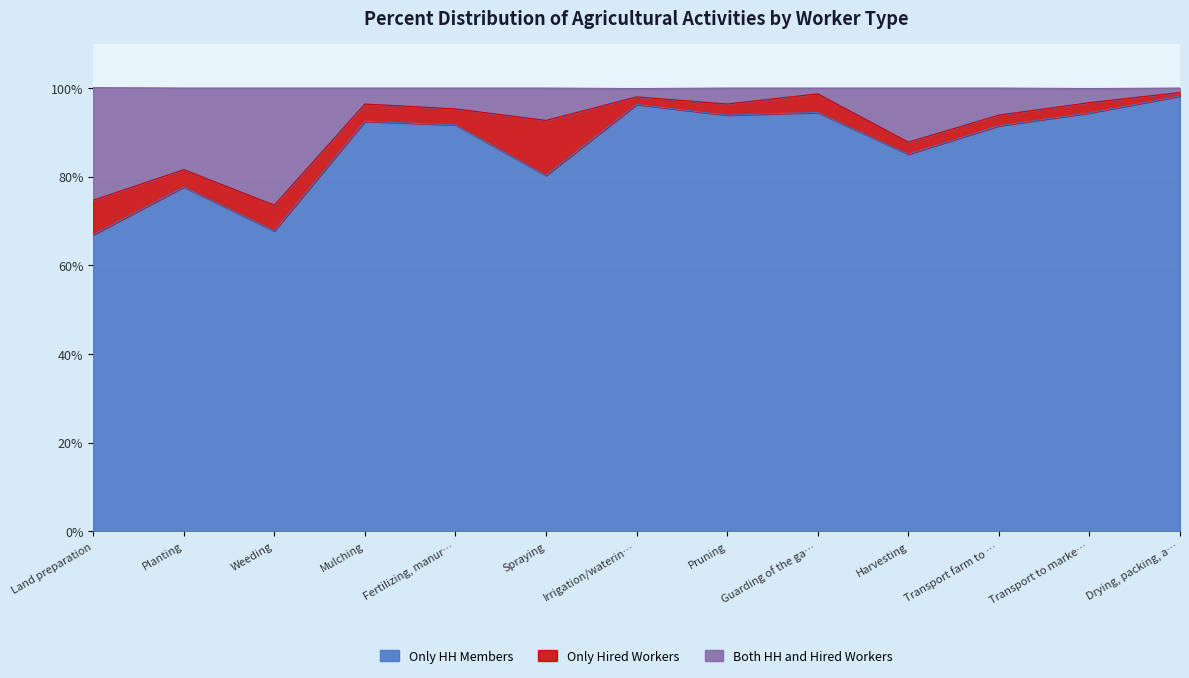

What is the highest value of the Only HH Members series?

98.2